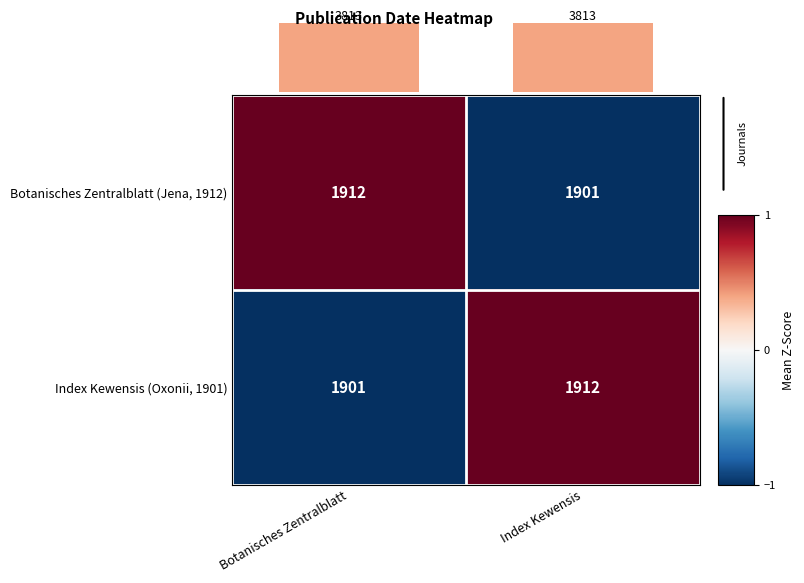

Rank the categories by Botanisches Zentralblatt (Jena, 1912) value from highest to lowest.

Botanisches Zentralblatt, Index Kewensis